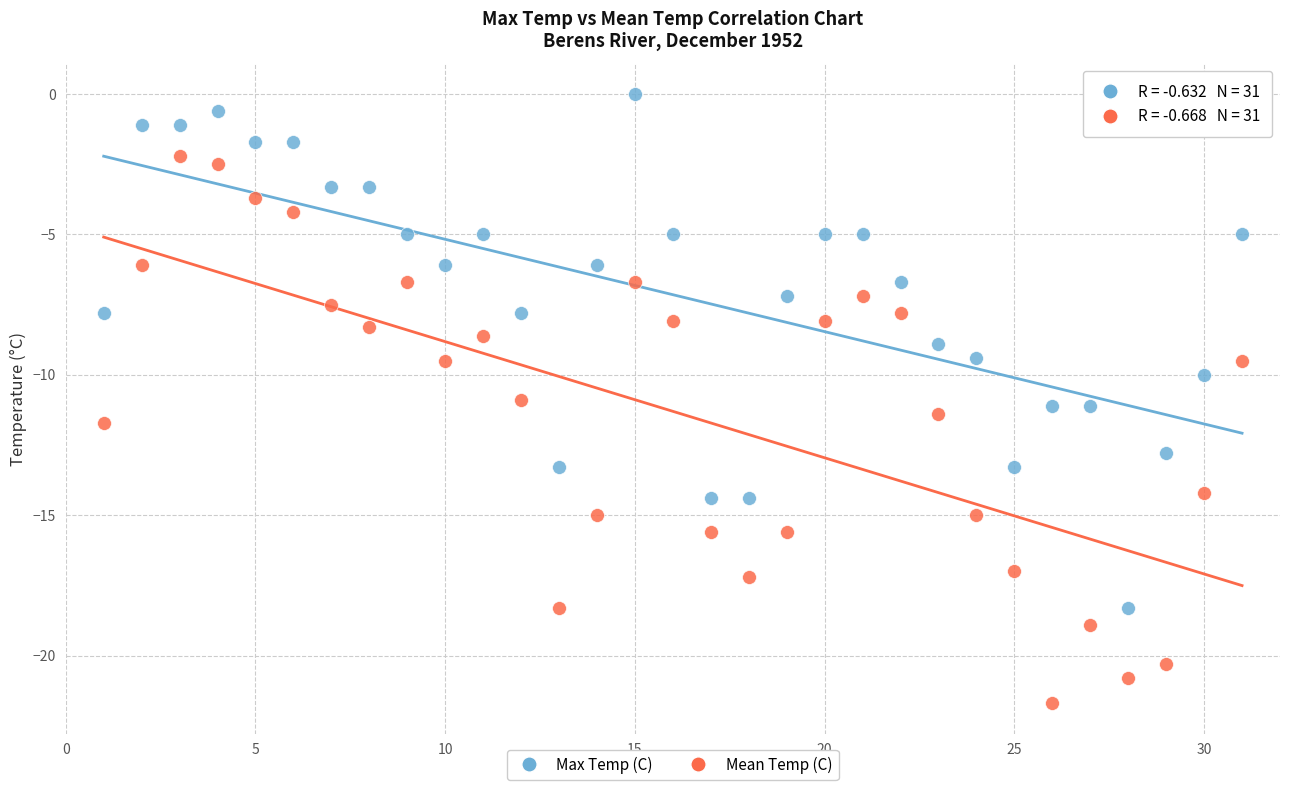

What are all the series names shown in the legend?

Max Temp (C), Mean Temp (C)